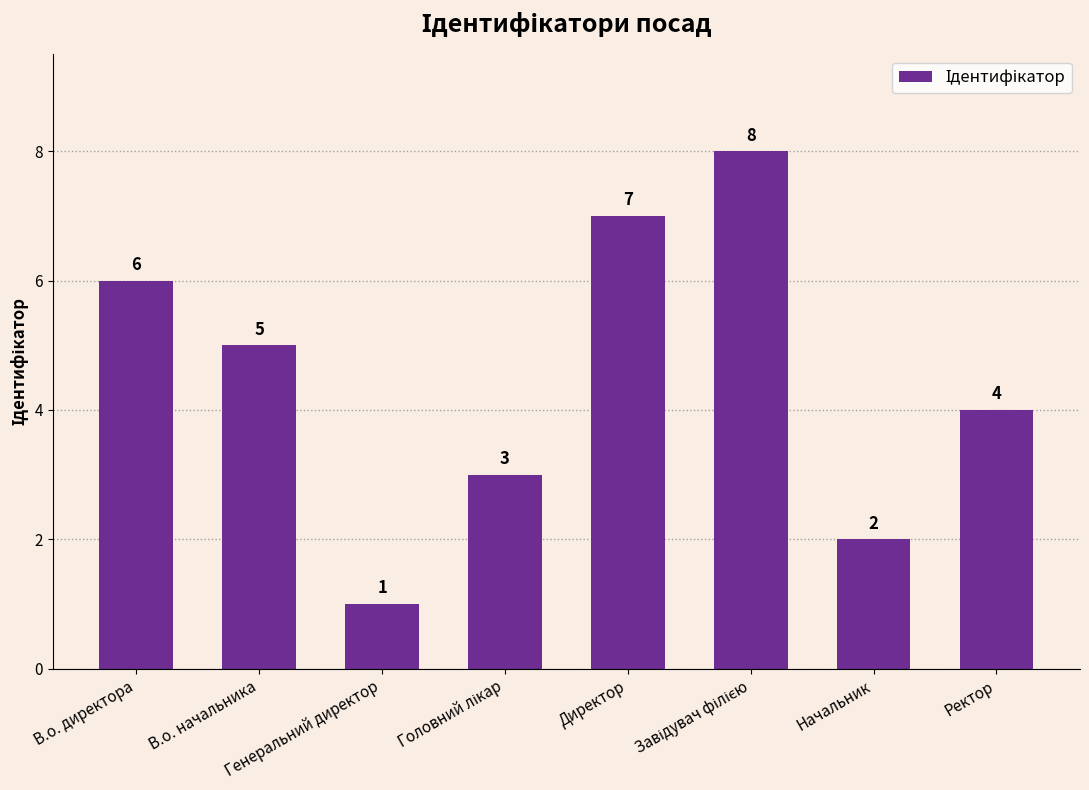

What is the maximum value shown in the chart?

8